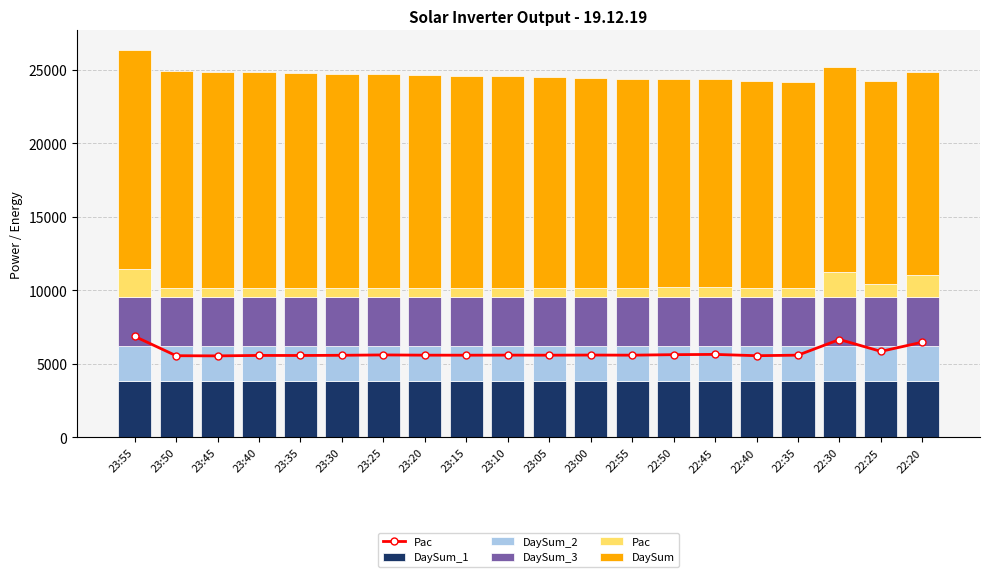

What is the maximum value for DaySum_1?

3850